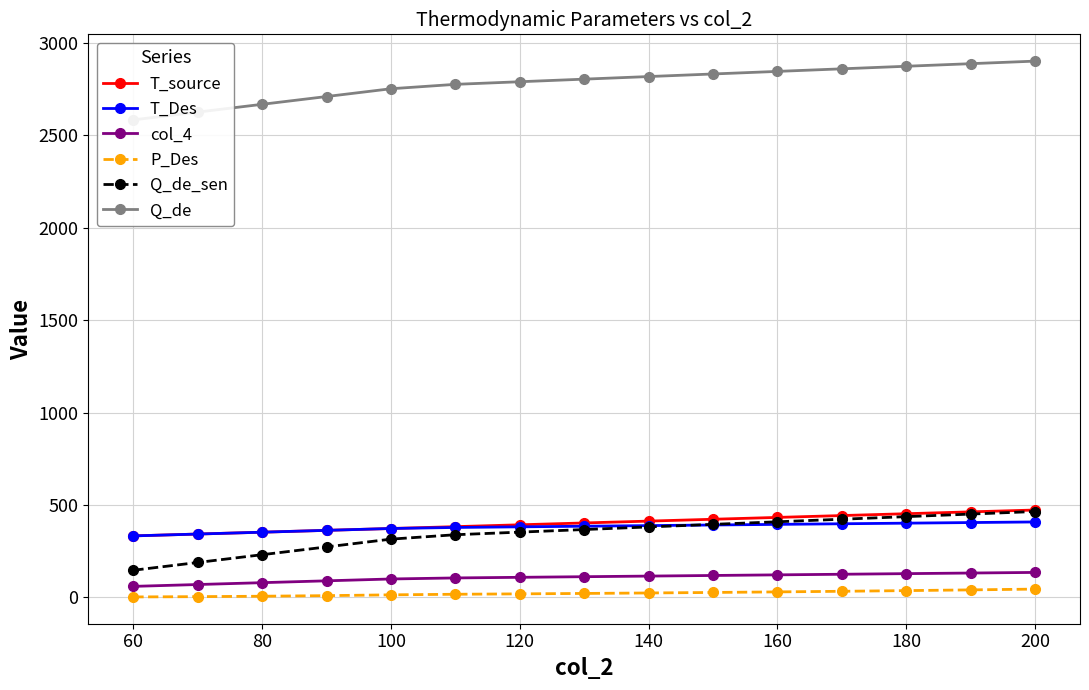

What is the average value of the col_4 series?

107.1